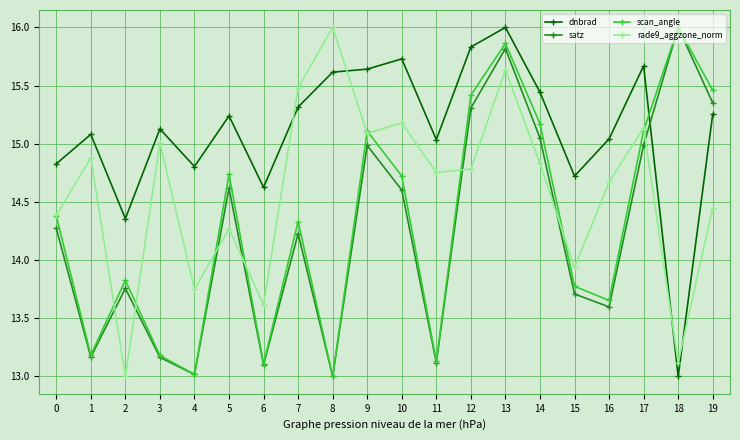

How many data points does each series have?

20